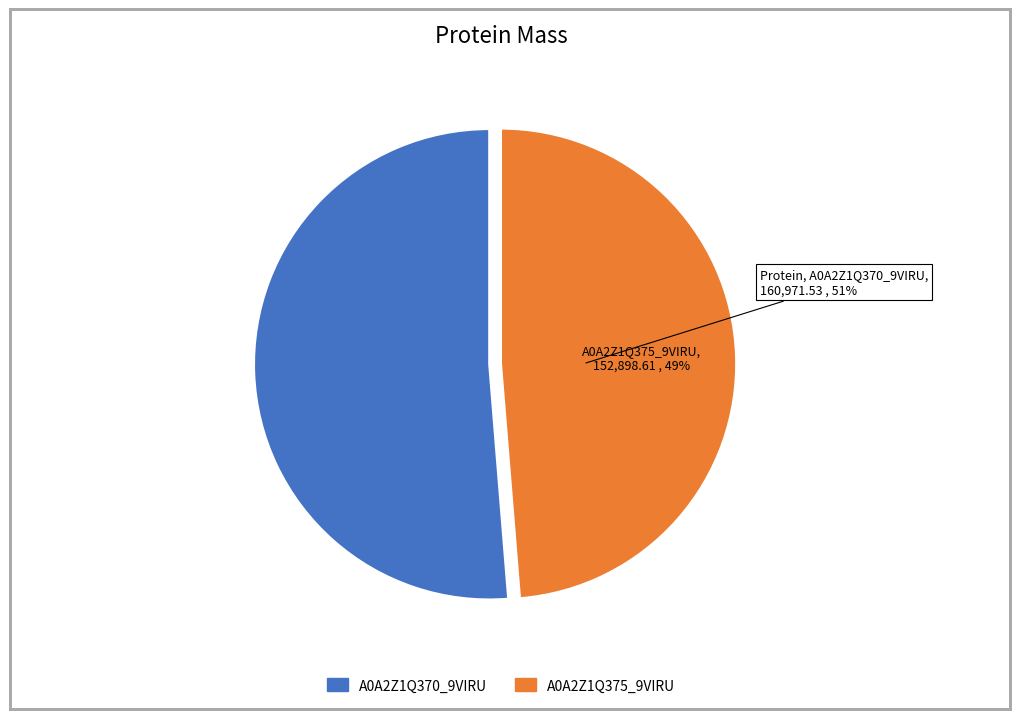

Which has a higher value, A0A2Z1Q375_9VIRU or A0A2Z1Q370_9VIRU?

A0A2Z1Q370_9VIRU